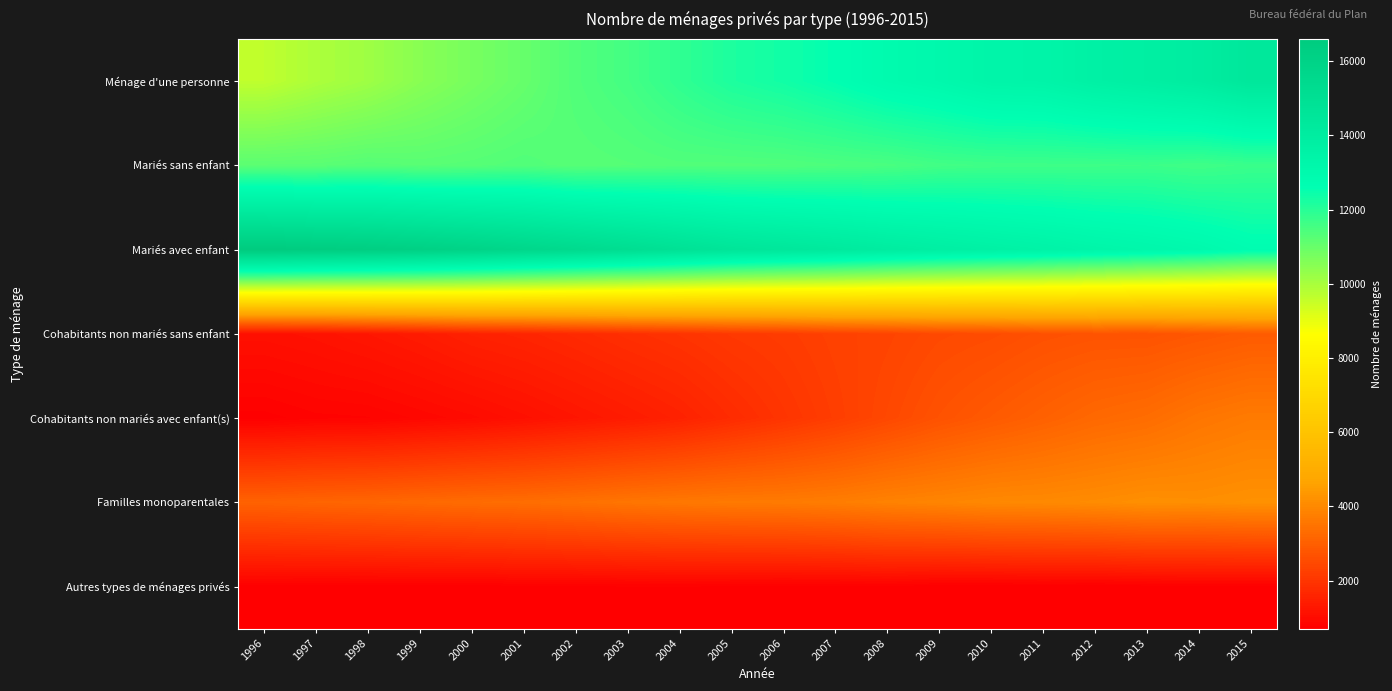

Reading left to right, what are all the values shown in this chart?

Ménage d'une personne: 1996=9643	1997=9936	1998=10158	1999=10497	2000=10767	2001=11026	2002=11363	2003=11558	2004=11875	2005=12174	2006=12345	2007=12595	2008=12899	2009=13074	2010=13341	2011=13387	2012=13658	2013=13813	2014=14016	2015=14394
Mariés sans enfant: 1996=11207	1997=11223	1998=11300	1999=11246	2000=11288	2001=11362	2002=11271	2003=11310	2004=11359	2005=11358	2006=11376	2007=11431	2008=11478	2009=11595	2010=11638	2011=11658	2012=11665	2013=11690	2014=11628	2015=11718
Mariés avec enfant: 1996=16598	1997=16456	1998=16336	1999=16168	2000=15942	2001=15686	2002=15433	2003=15155	2004=14864	2005=14573	2006=14406	2007=14216	2008=13996	2009=13800	2010=13643	2011=13493	2012=13305	2013=13170	2014=13012	2015=12753
Cohabitants non mariés sans enfant: 1996=1107	1997=1164	1998=1263	1999=1377	2000=1524	2001=1605	2002=1720	2003=1851	2004=1955	2005=2082	2006=2160	2007=2288	2008=2358	2009=2484	2010=2541	2011=2652	2012=2713	2013=2710	2014=2806	2015=2911
Cohabitants non mariés avec enfant(s): 1996=733	1997=805	1998=821	1999=904	2000=993	2001=1115	2002=1250	2003=1384	2004=1536	2005=1763	2006=1984	2007=2208	2008=2451	2009=2698	2010=2882	2011=3053	2012=3227	2013=3331	2014=3542	2015=3671
Familles monoparentales: 1996=3080	1997=3143	1998=3182	1999=3247	2000=3312	2001=3354	2002=3438	2003=3534	2004=3601	2005=3648	2006=3672	2007=3734	2008=3841	2009=3911	2010=3998	2011=4022	2012=4079	2013=4167	2014=4140	2015=4203
Autres types de ménages privés: 1996=737	1997=720	1998=723	1999=727	2000=714	2001=750	2002=745	2003=757	2004=759	2005=747	2006=737	2007=739	2008=752	2009=706	2010=704	2011=721	2012=703	2013=728	2014=744	2015=737